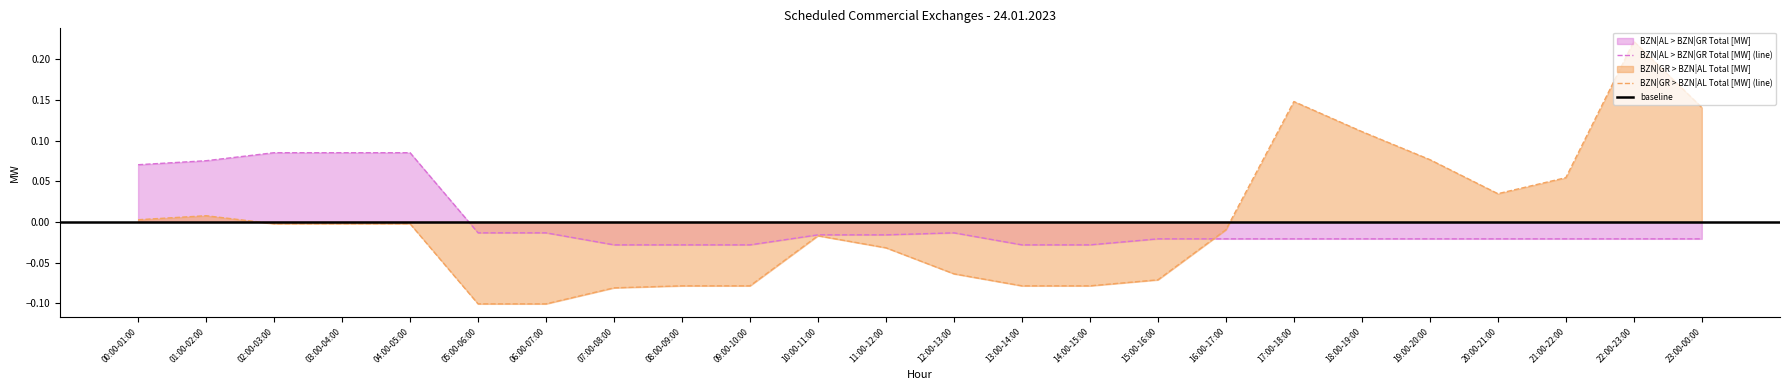

How many values in BZN|AL > BZN|GR Total [MW] are above zero?

5